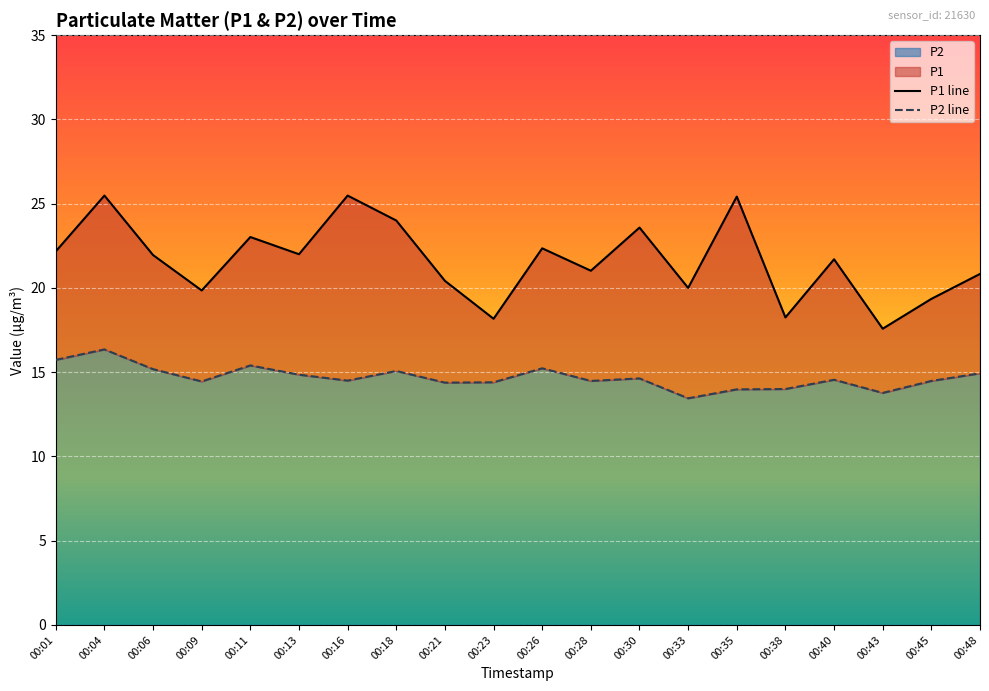

What is the smallest value displayed?

13.4